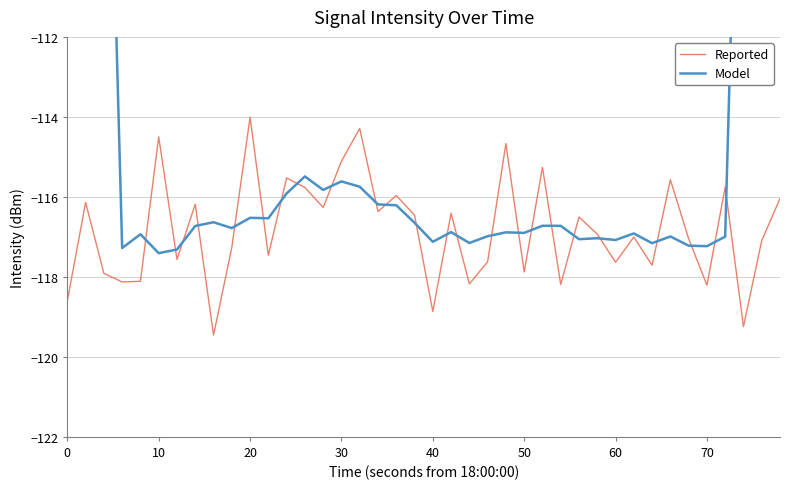

What are all the series names shown in the legend?

Reported, Model